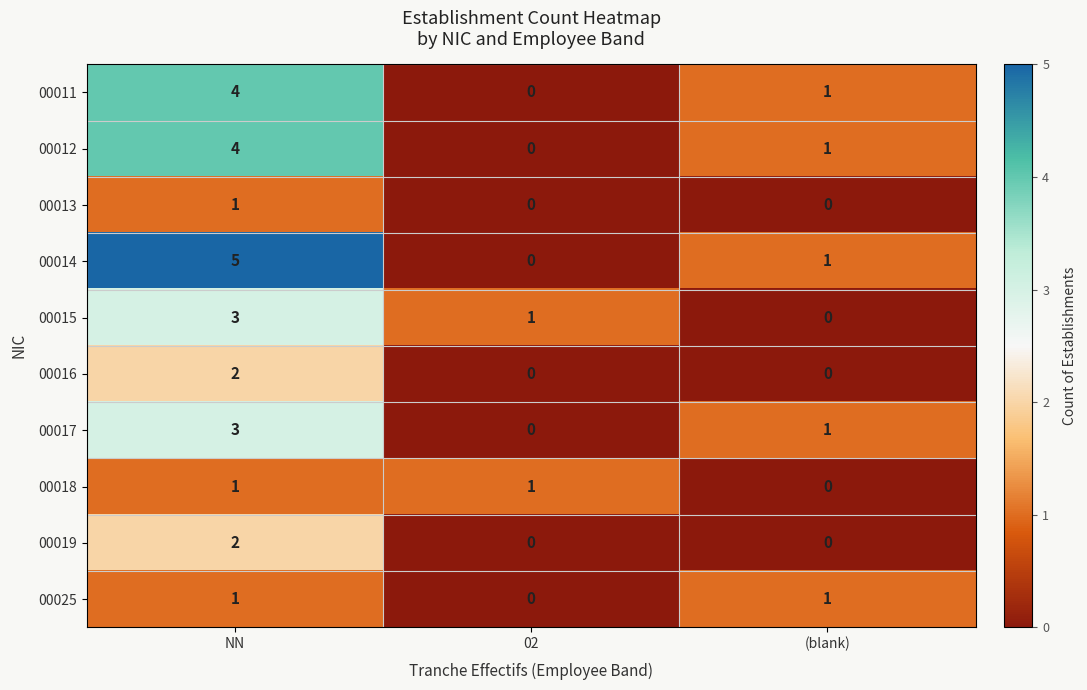

Which series has the largest total across all categories?

00014